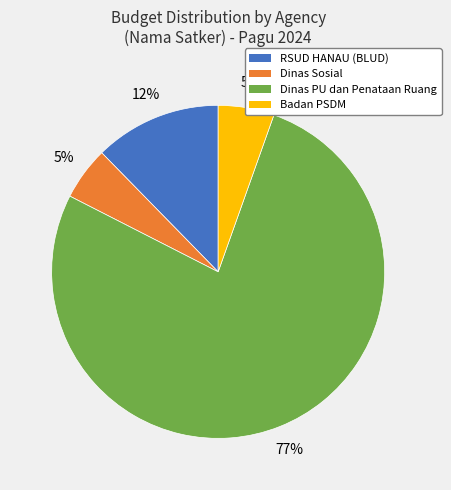

Is there any slice that represents more than half of the pie?

Yes